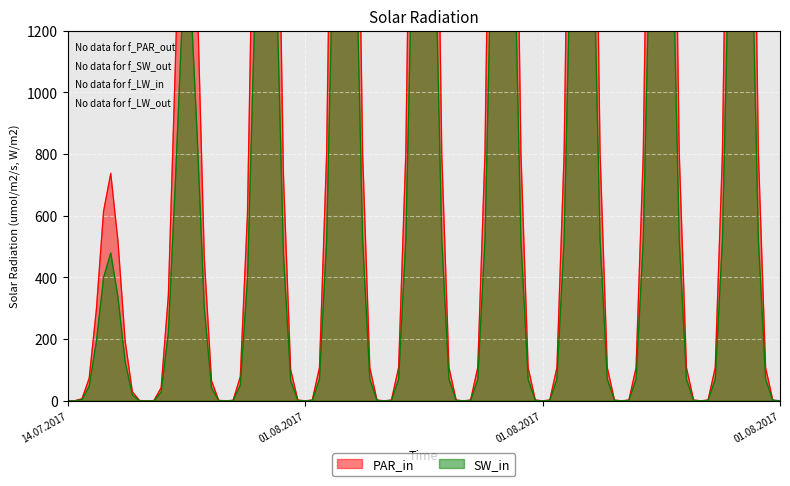

Which has a higher value, 01.08.2017 or 01.08.2017?

01.08.2017